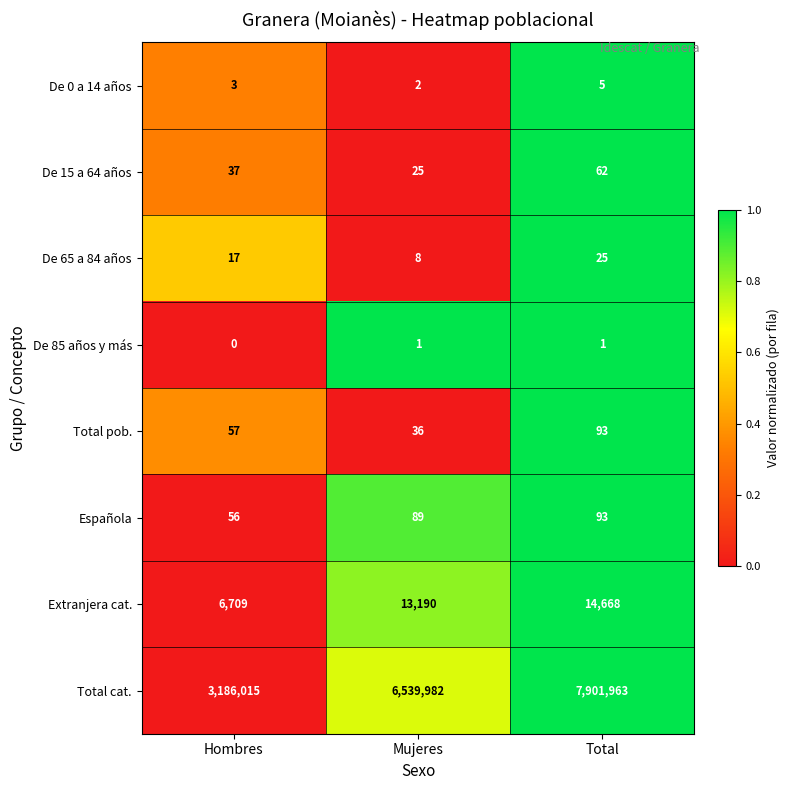

The Española series shows 24 at Total. True or false?

False